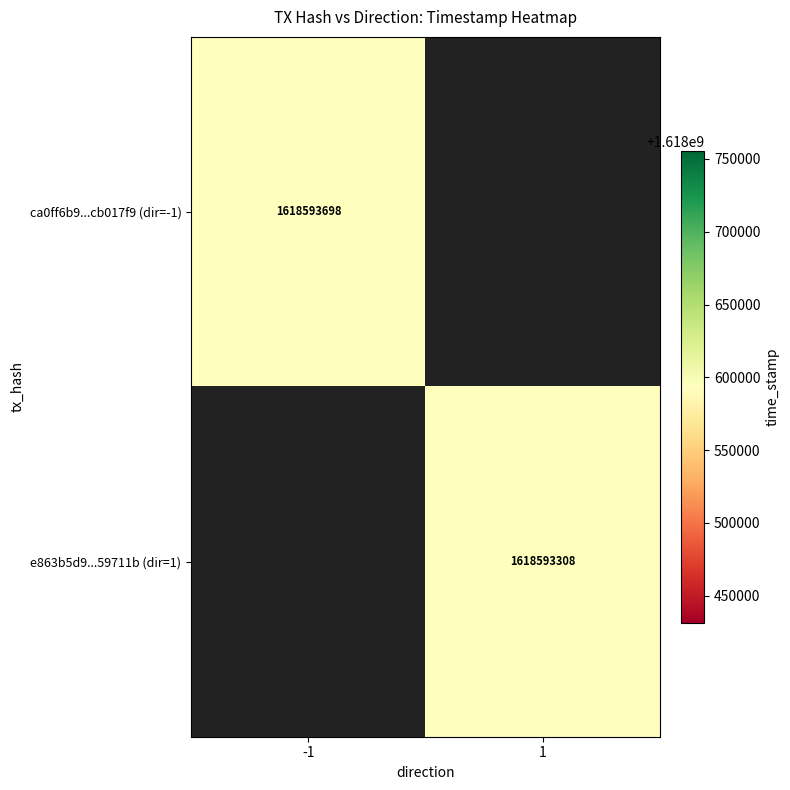

At how many categories does at least one series exceed 687859029?

2